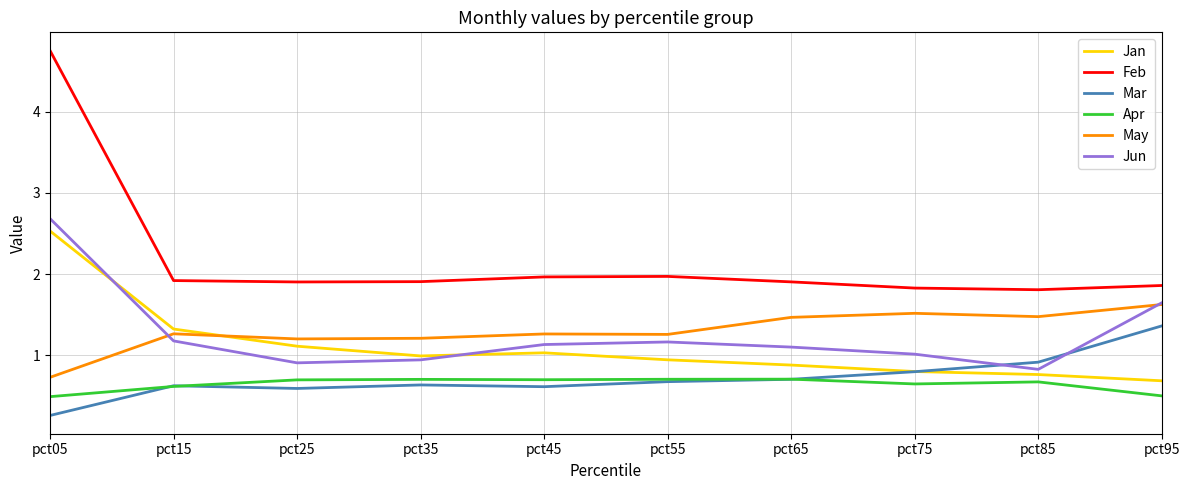

Which series has the widest spread of values?

Feb